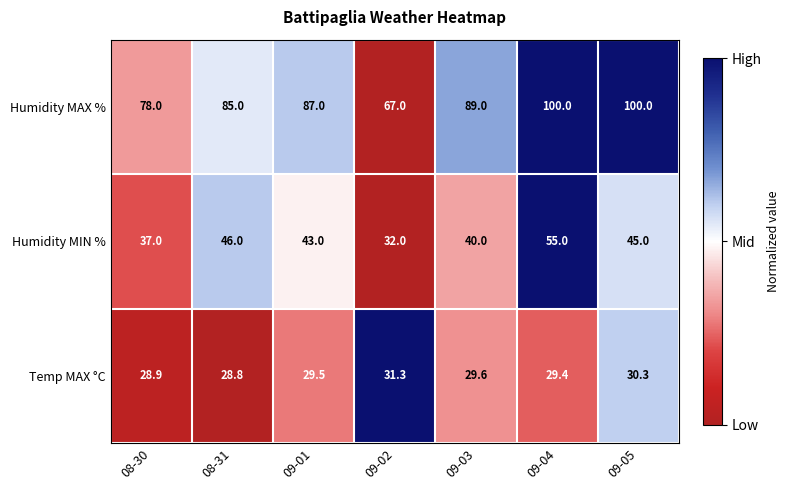

Which series has the widest spread of values?

Humidity MAX %